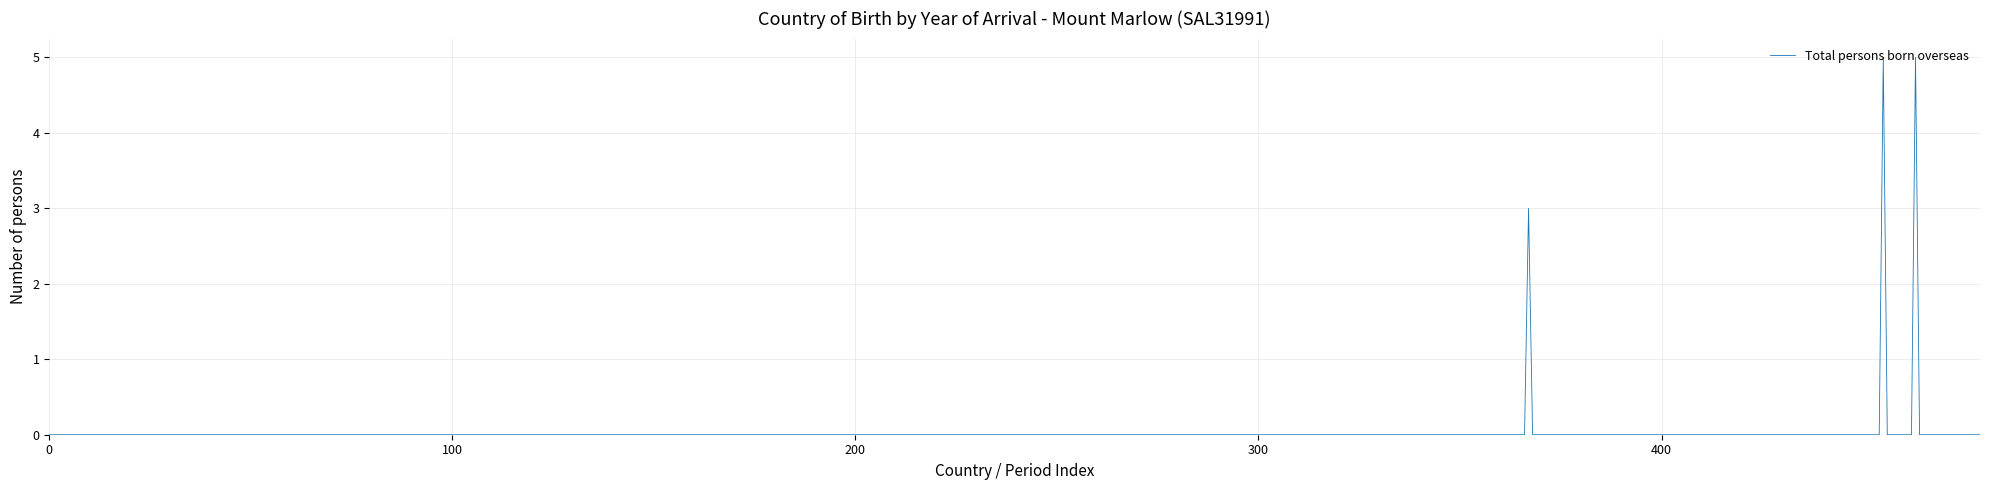

What is the maximum value shown in the chart?

5